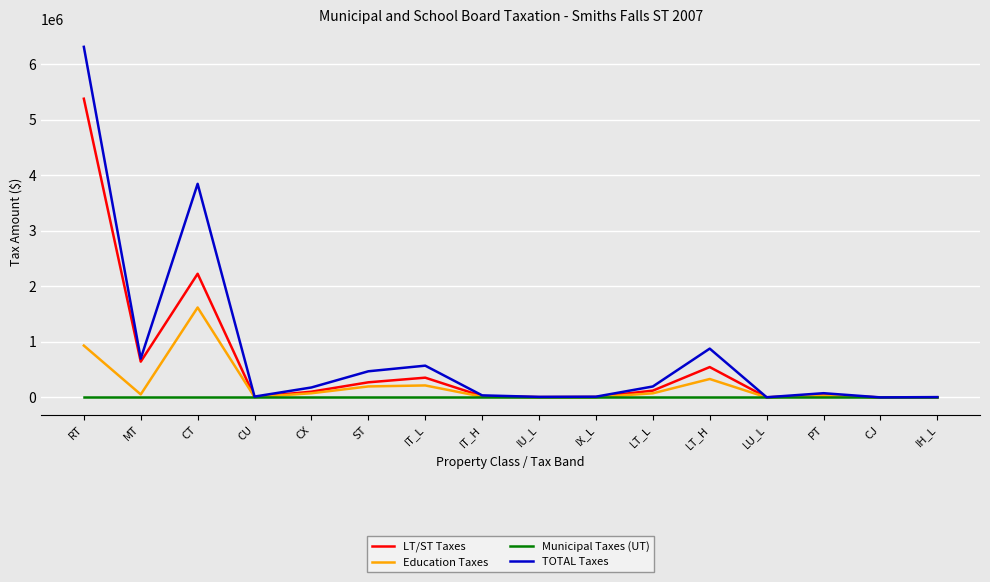

What is the average value of the TOTAL Taxes series?

833148